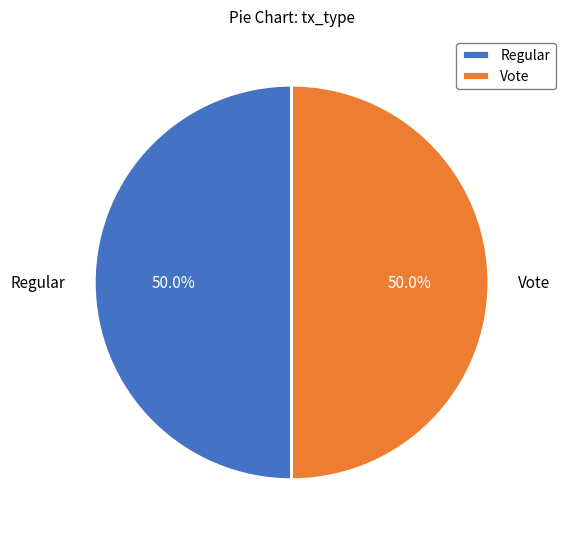

Do Vote and Regular together represent more than half of the pie?

Yes